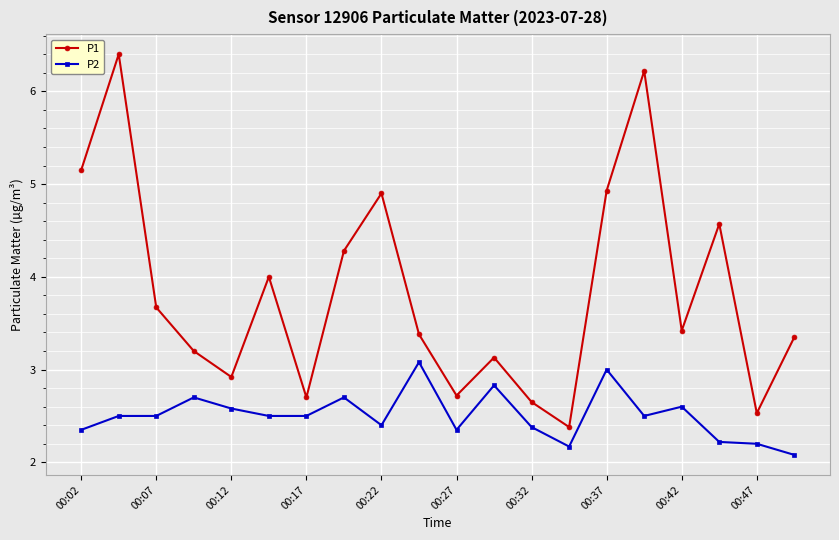

Rank the series by their average value, from lowest to highest.

P2, P1